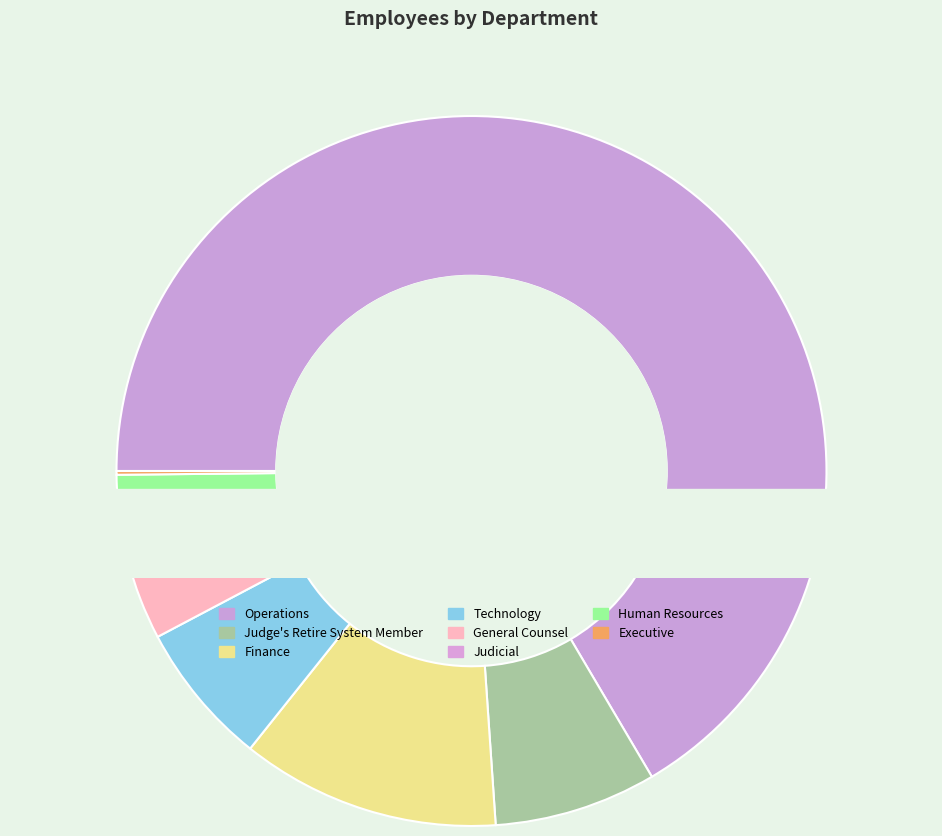

To the nearest percent, what portion does Operations represent?

67%